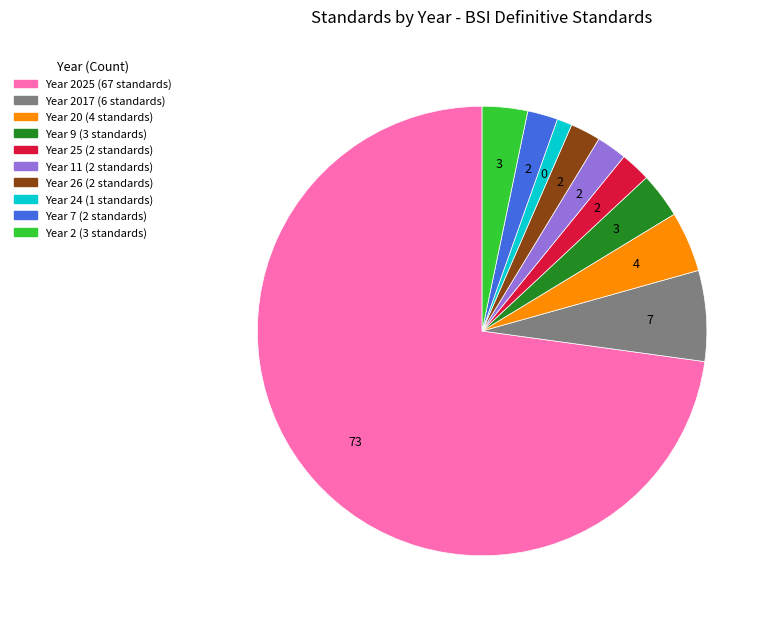

Count the number of slices in the pie.

10